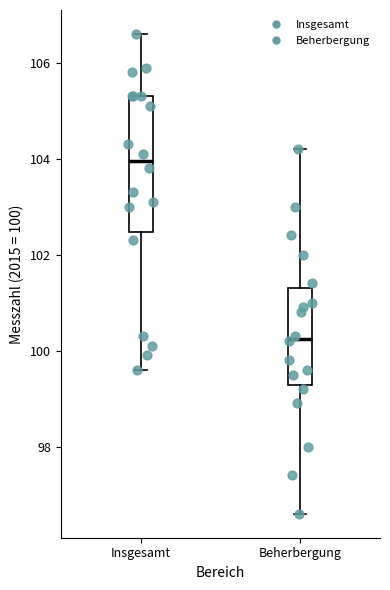

Which box has the lowest median line?

Beherbergung